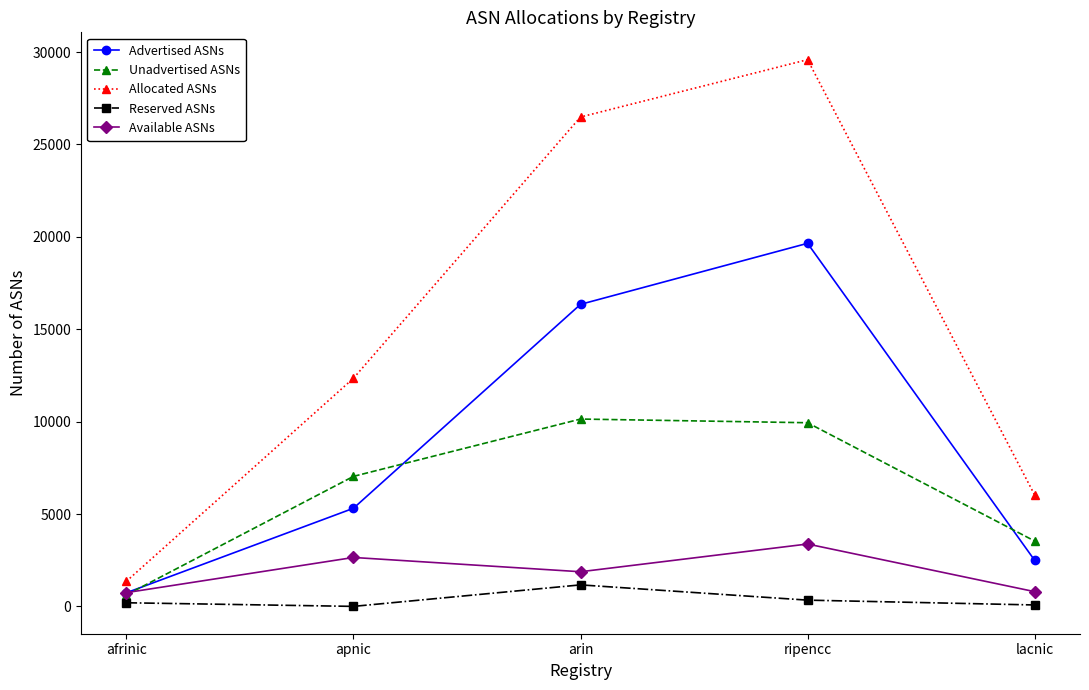

What is the difference between the Unadvertised ASNs values at apnic and lacnic?

3499